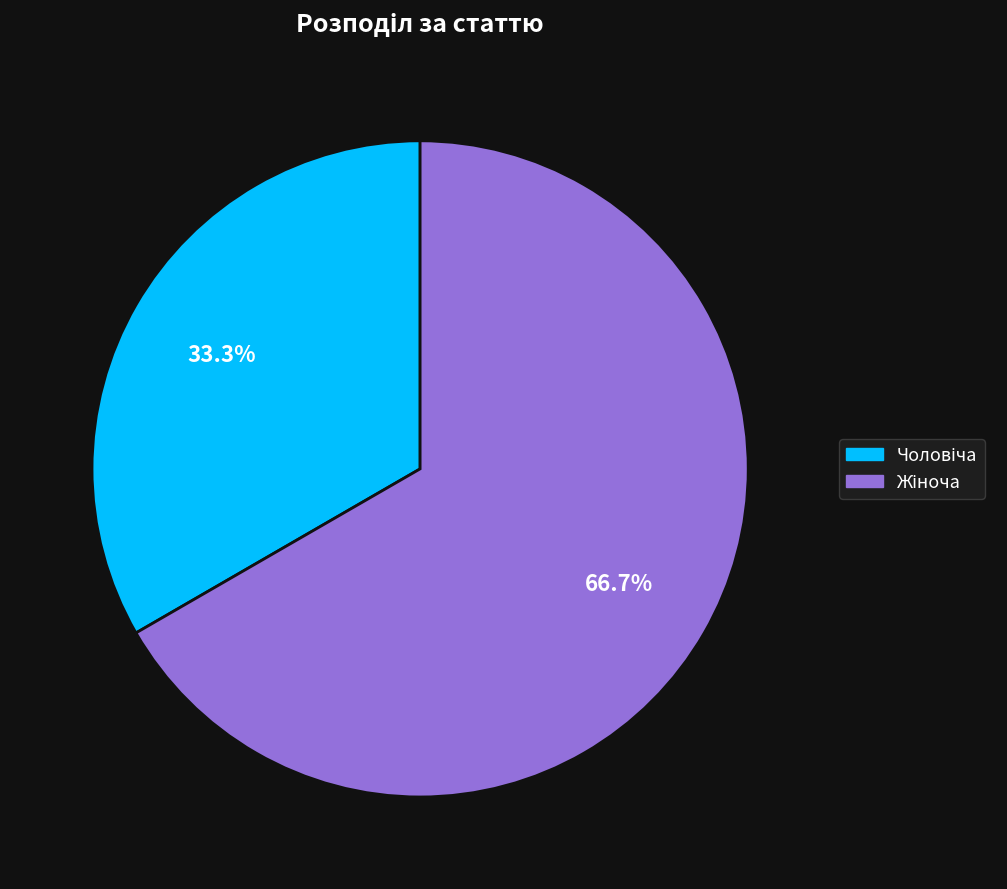

Does any single category account for the majority?

Yes